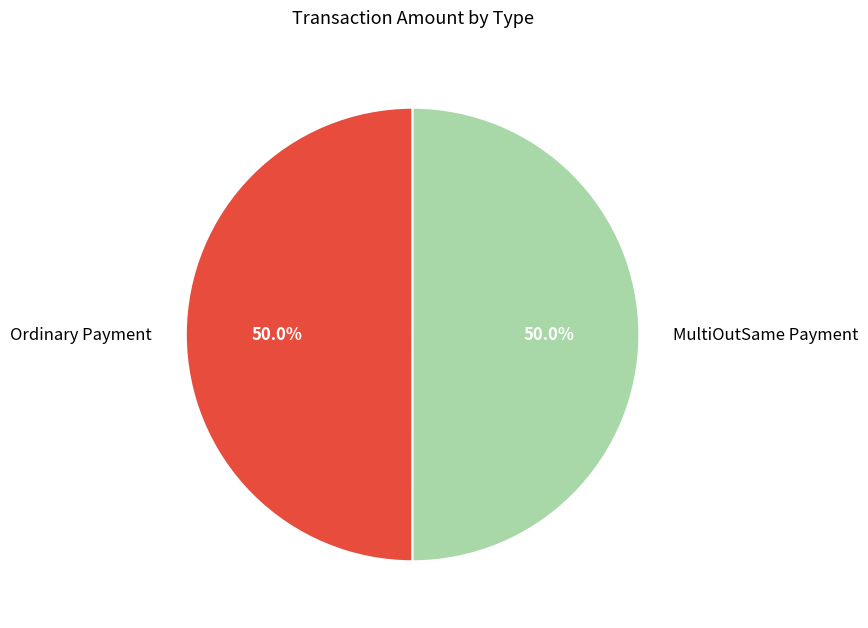

What percentage do Ordinary Payment and MultiOutSame Payment together represent?

100.0%